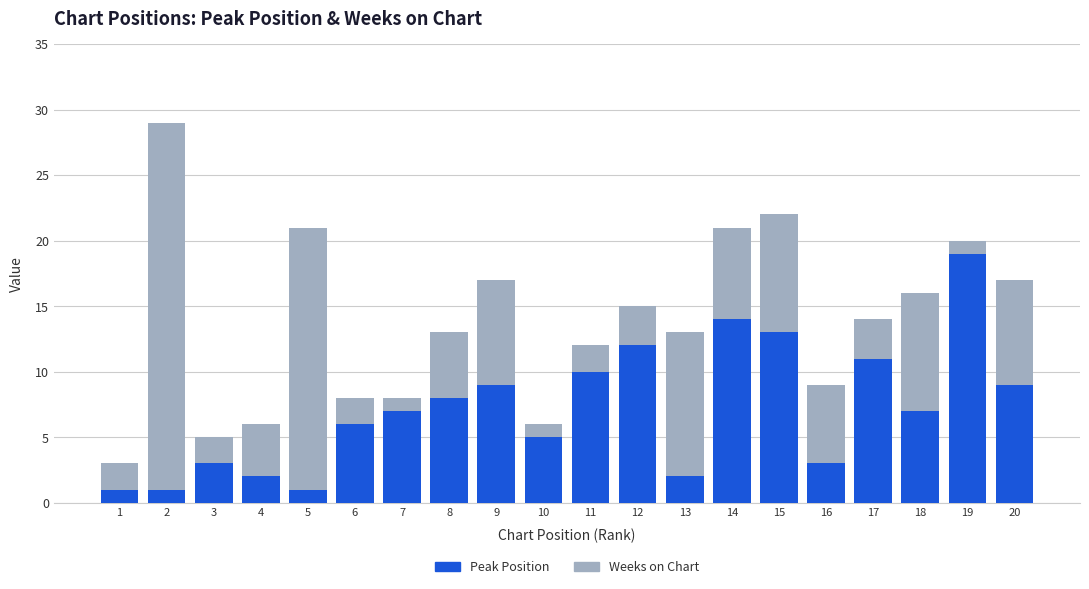

Is it true that Peak Position equals 3 at 14?

False